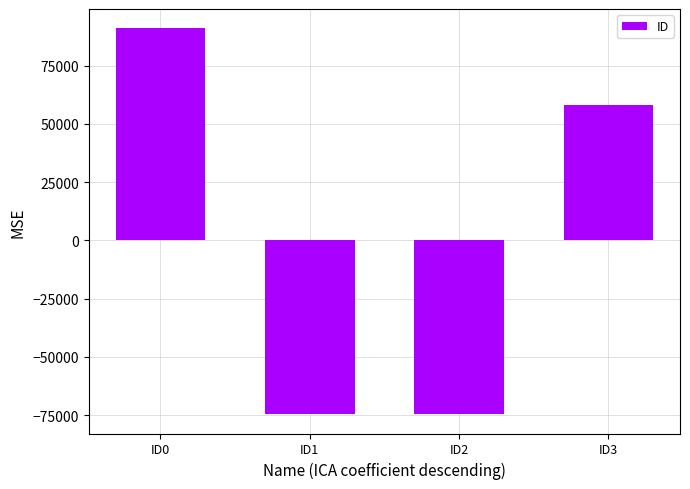

What is the smallest value displayed?

-74657